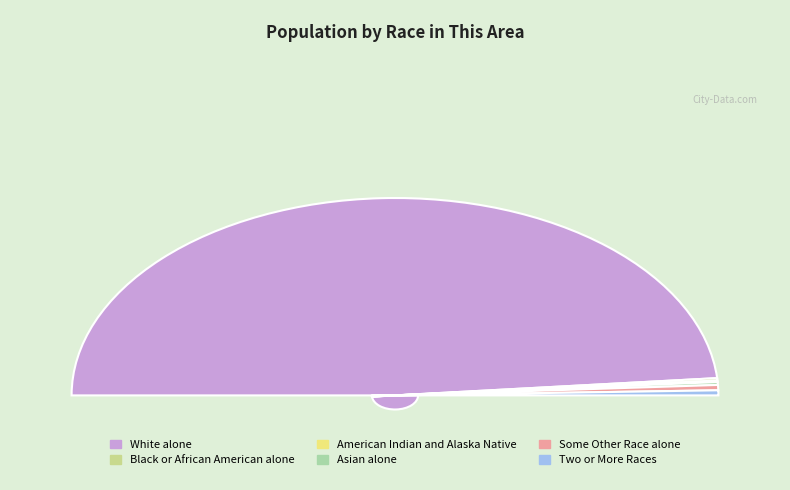

What percentage is the White alone slice, to the nearest percent?

97%